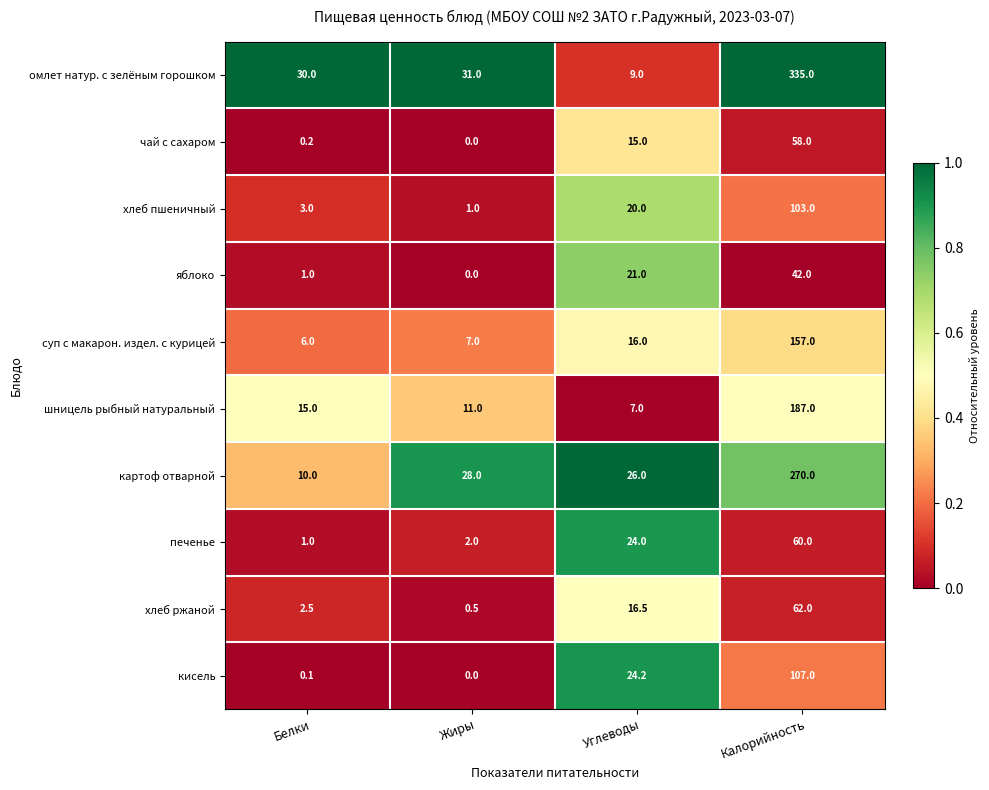

Between Жиры and Калорийность, which series saw the biggest shift?

омлет натур. с зелёным горошком